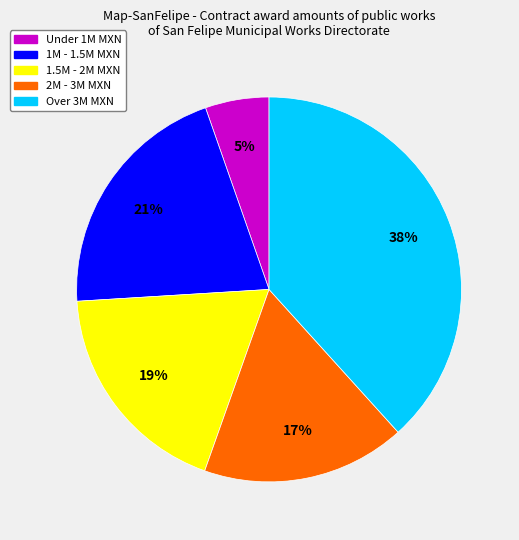

How many segments does this pie chart have?

5